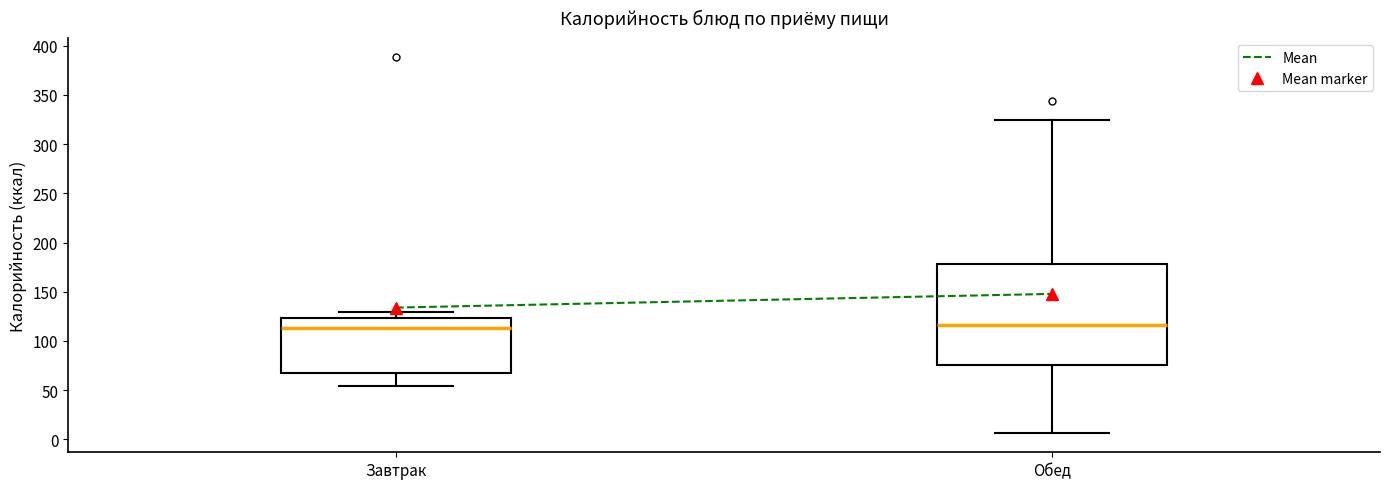

Reading left to right, read every box against the y-axis: the position of its median line, the range the box covers, and the ends of its whiskers. The values are not printed on the chart, so give them approximately, as read against the axis.

Завтрак: median 115, box 70 to 125, whiskers 55 to 130
Обед: median 115, box 75 to 180, whiskers 5 to 325